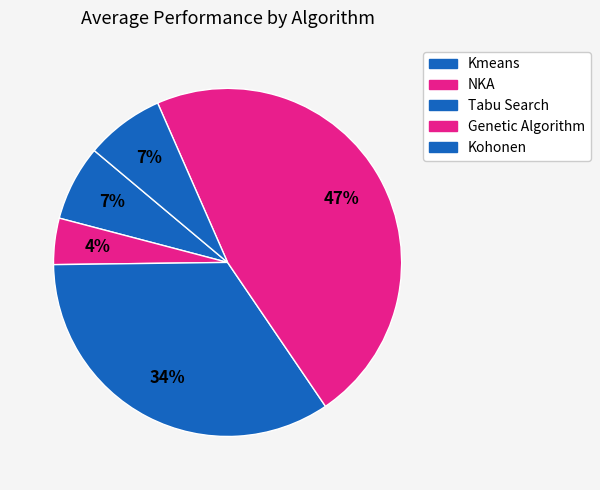

Which slice is the largest?

Genetic Algorithm